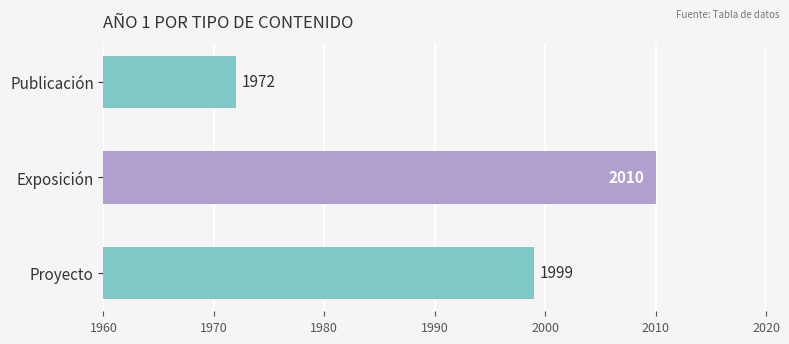

What is the value of the 1st bar from the top?

1972